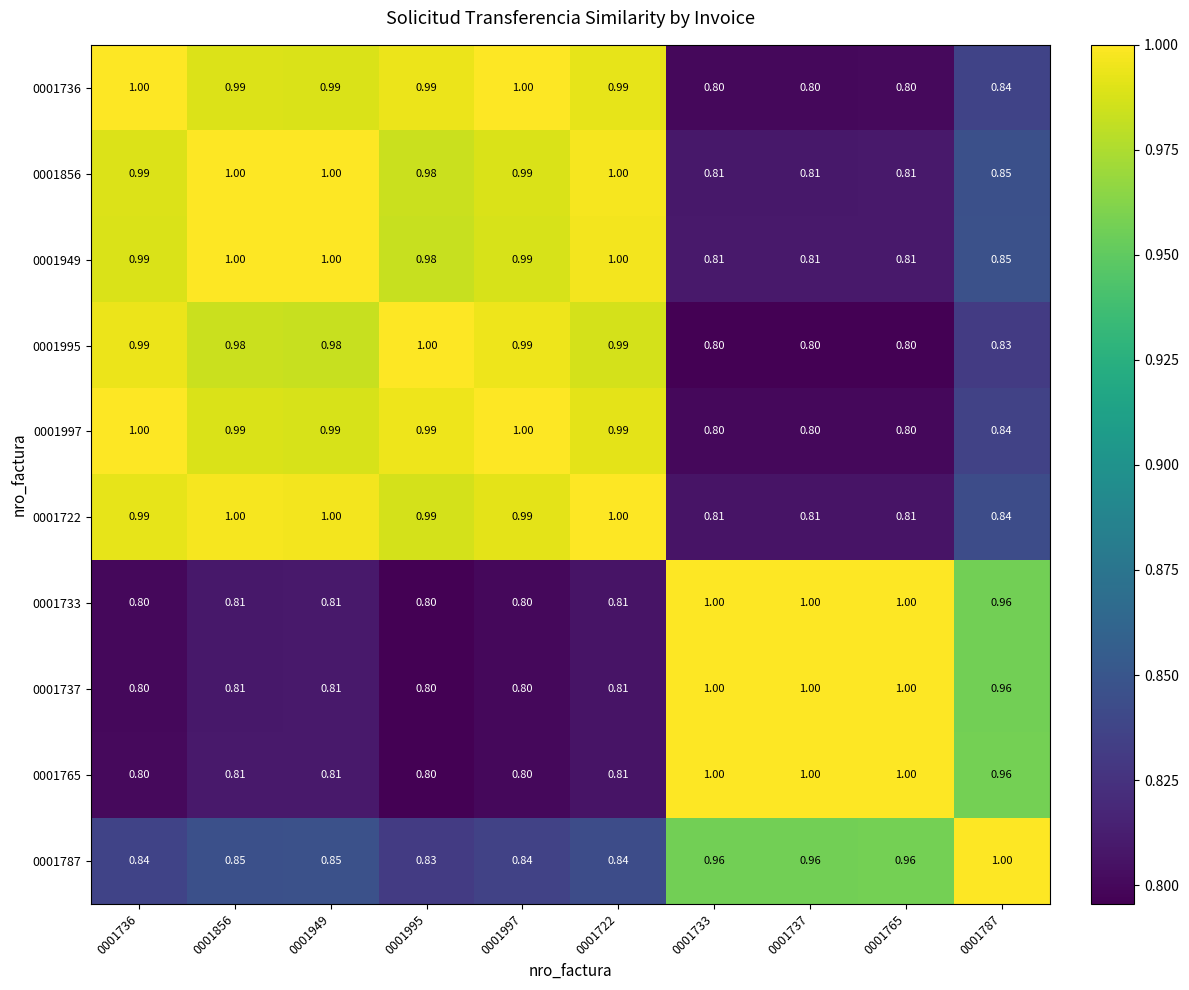

How many data points does each series have?

10